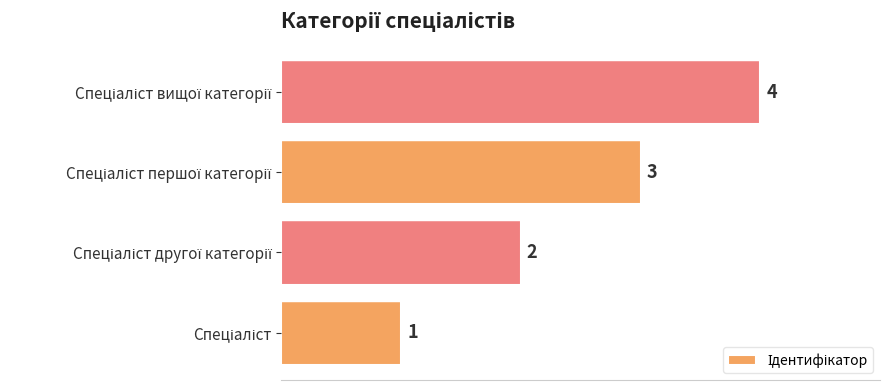

What is the maximum value shown in the chart?

4